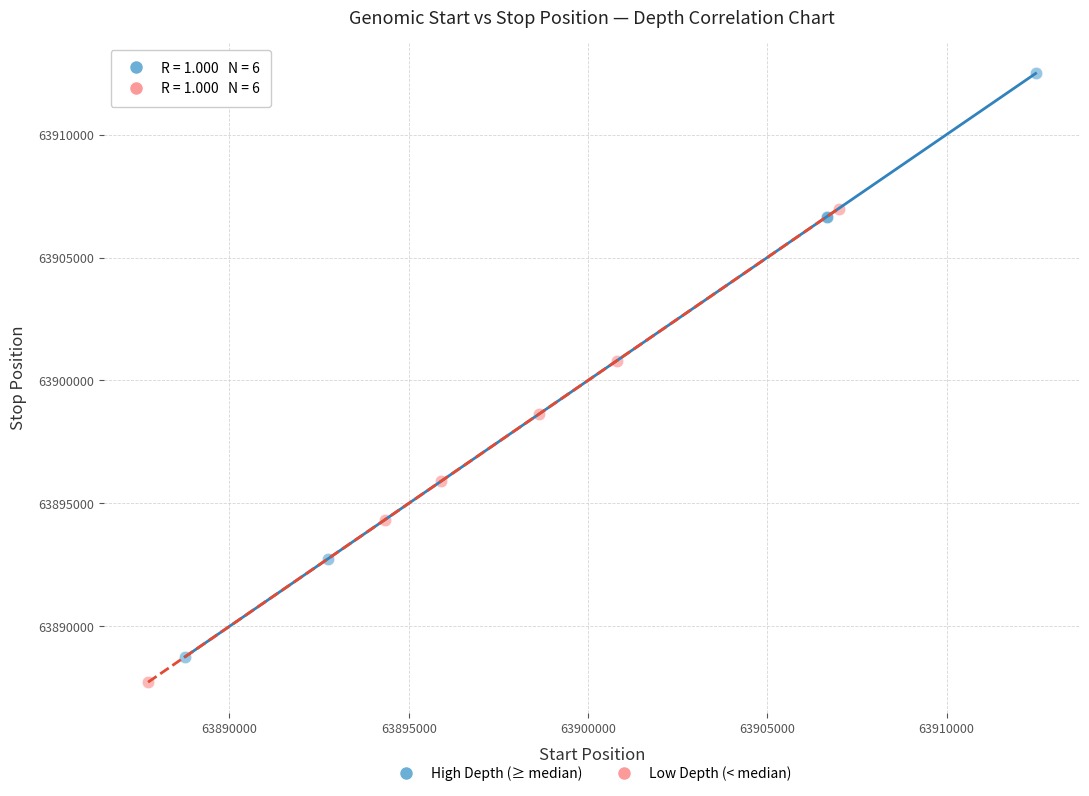

Which series reaches the minimum Y coordinate?

Low Depth (< median)